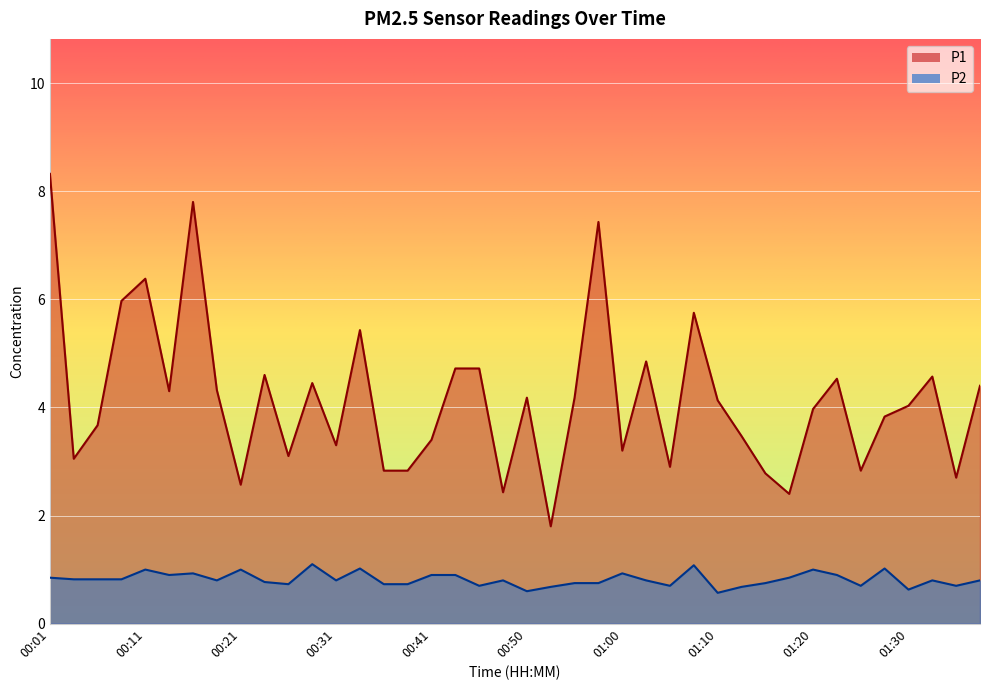

Is it true that P1 equals 2.1 at 00:08?

False